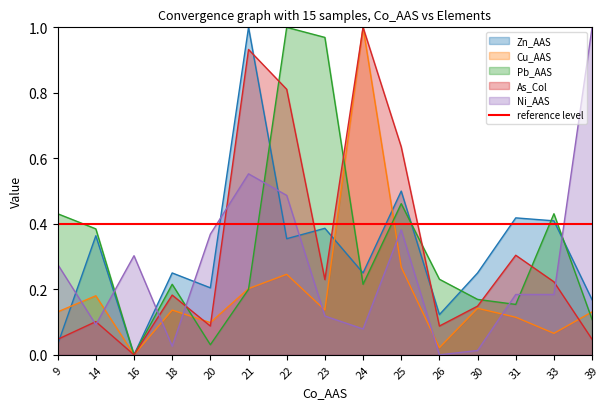

Which series has the largest range (max minus min)?

Zn_AAS